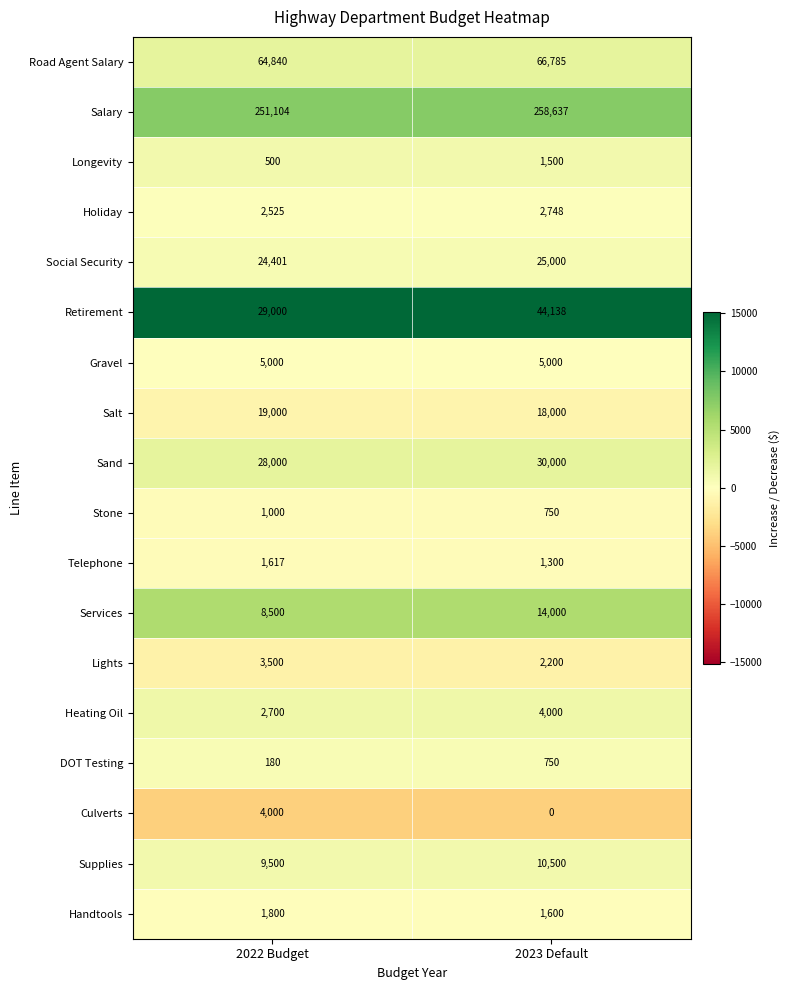

What is the smallest value displayed?

0